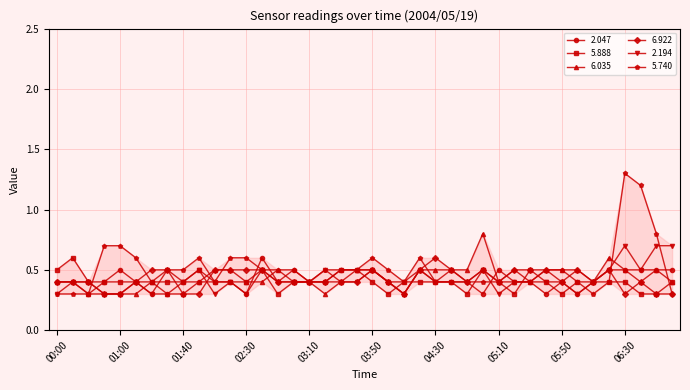

How many lines are shown in the chart?

6